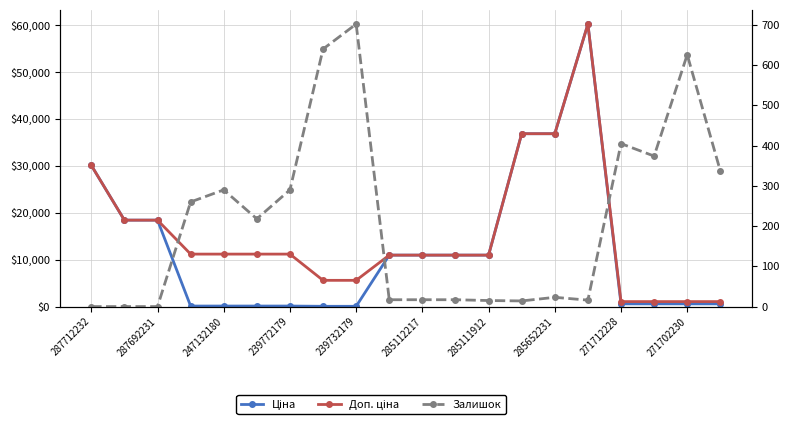

How many values in the Залишок series exceed 218?

9